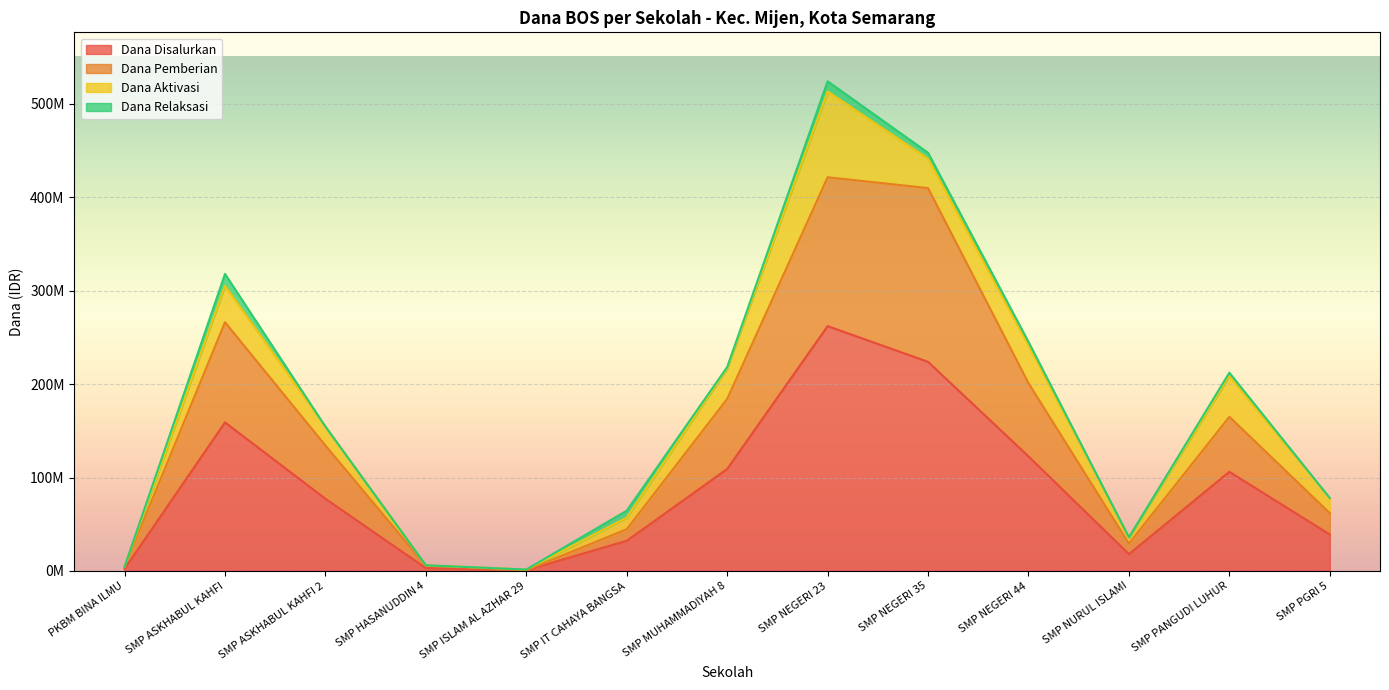

Does the chart display data point markers on the line(s)?

No